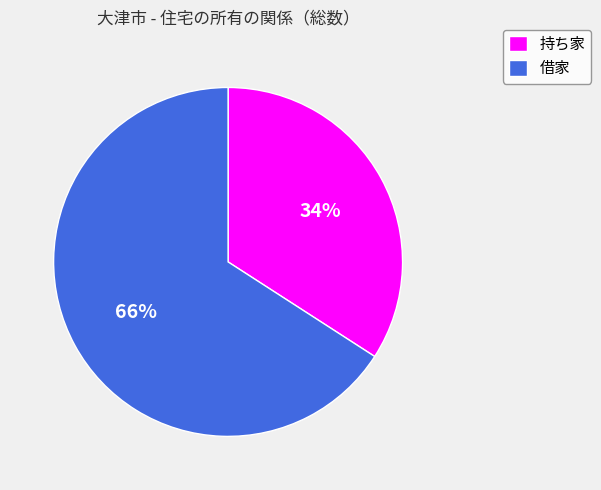

Is the sum of 借家 and 持ち家 greater than half?

Yes